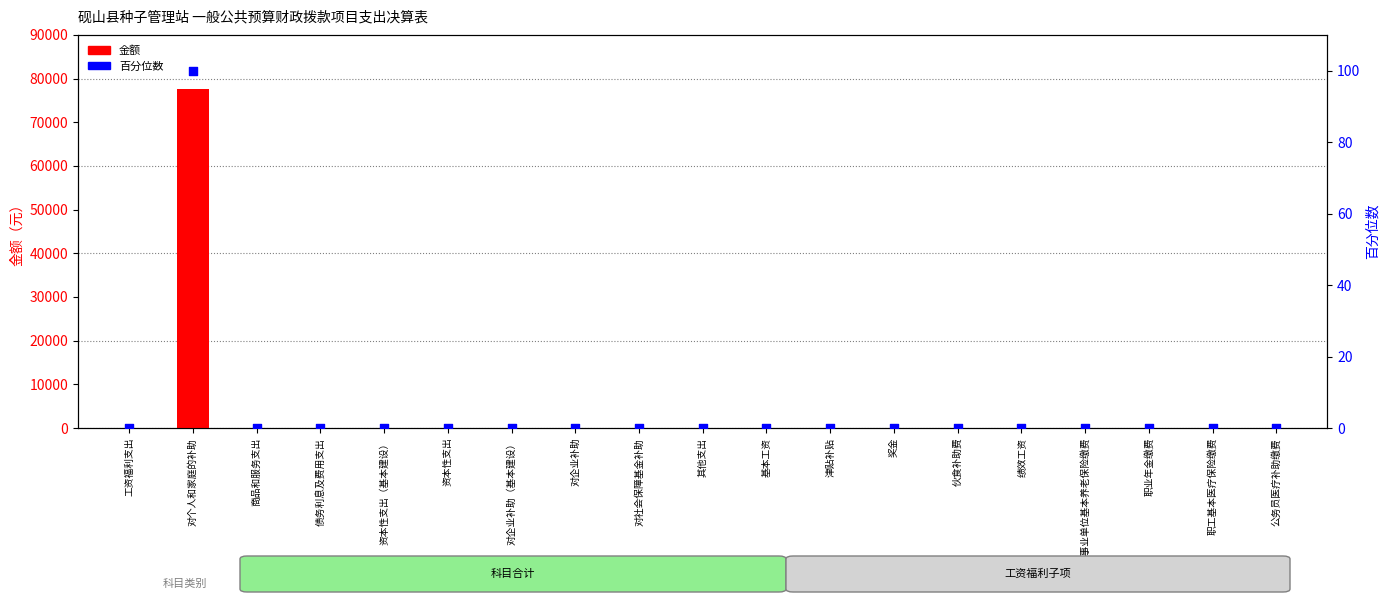

Which series has the largest total across all categories?

金额